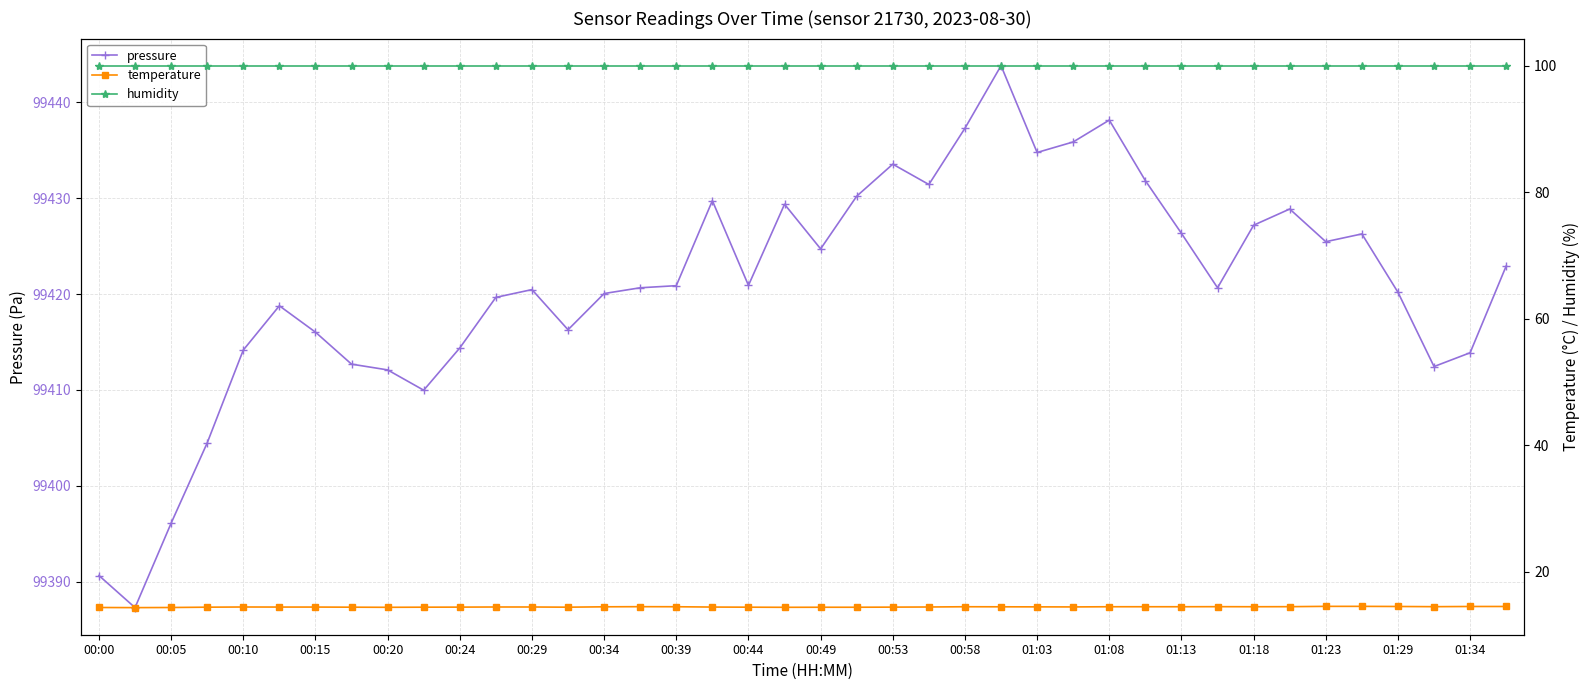

The pressure series shows 99413.9 at 01:34. True or false?

True